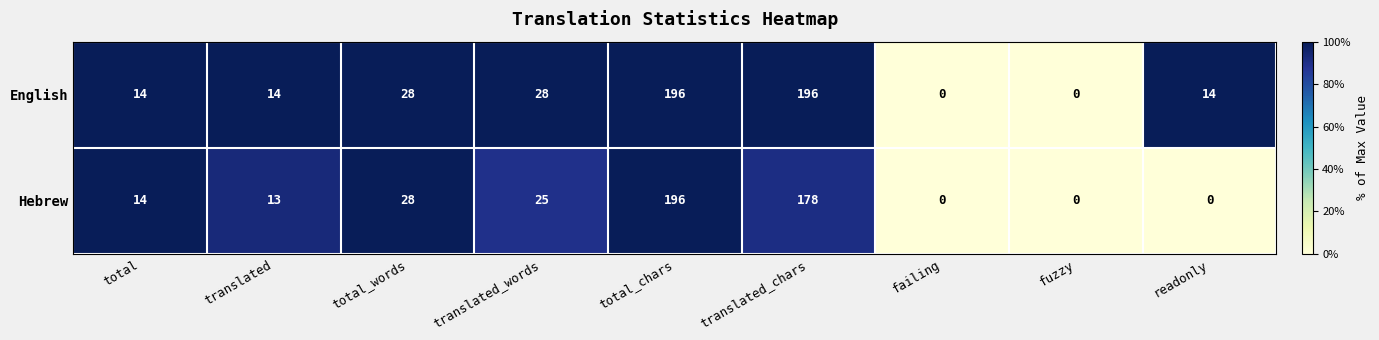

Reading left to right, what are all the values shown in this chart?

English: 14	14	28	28	196	196	0	0	14
Hebrew: 14	13	28	25	196	178	0	0	0